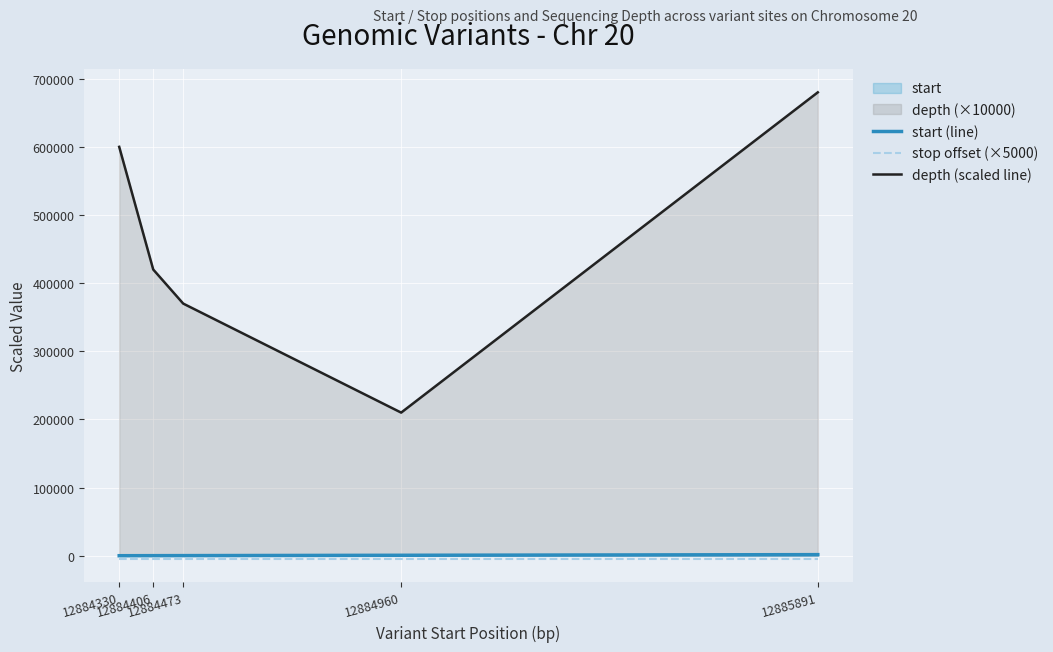

Is it true that stop offset (×5000) equals -5000 at 12884473?

True